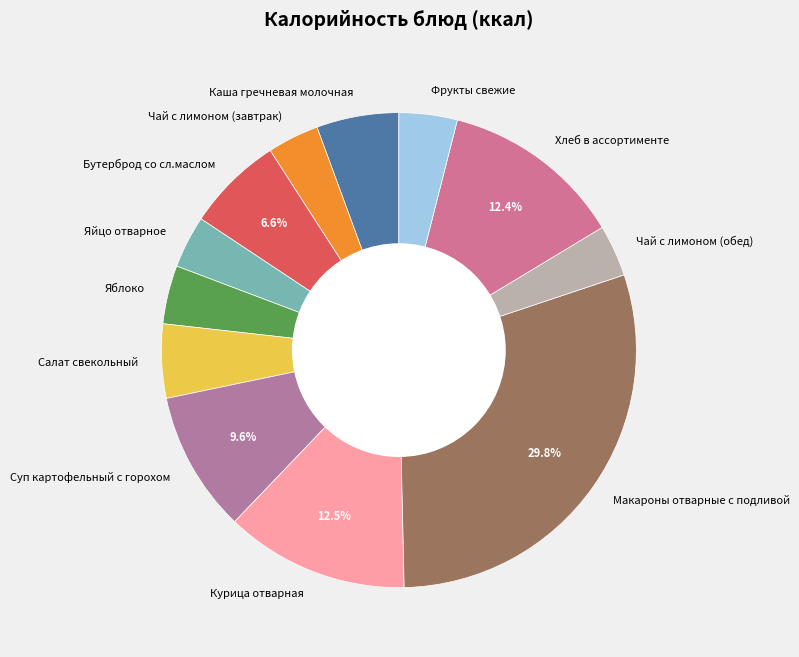

Is there a majority slice in this chart?

No